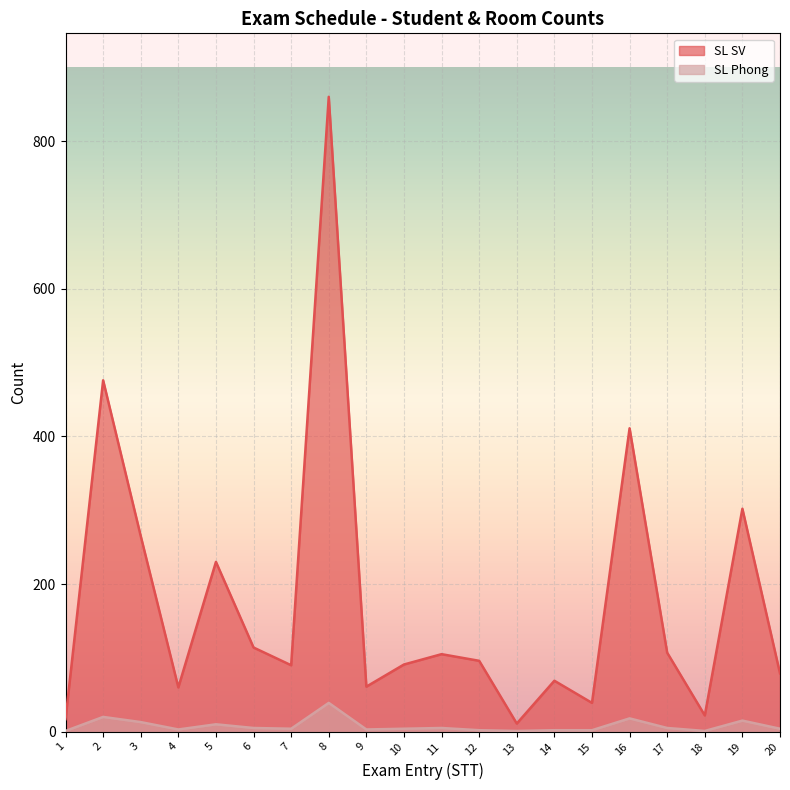

How many lines are shown in the chart?

2